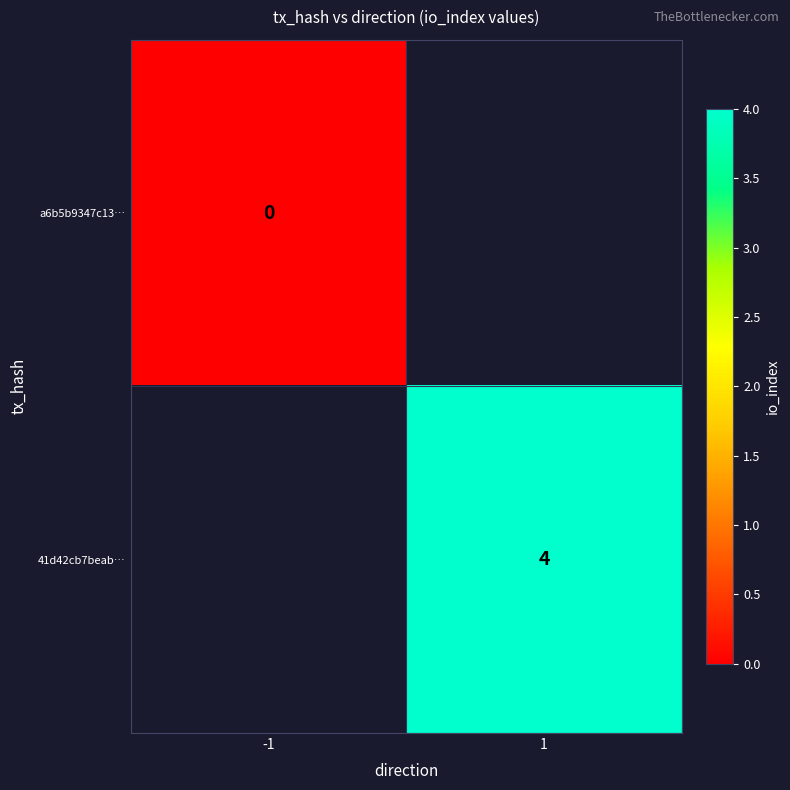

How many distinct data groups are displayed?

2